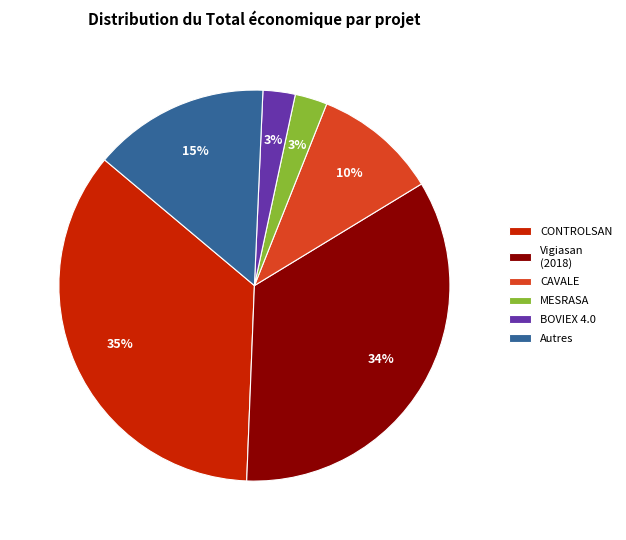

Which category has the biggest portion of the pie?

CONTROLSAN